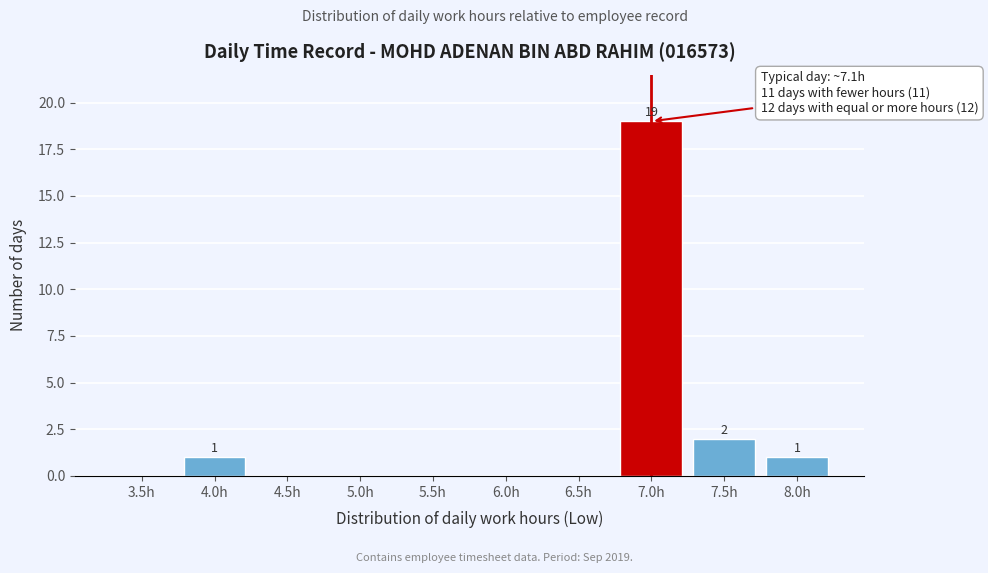

Reading left to right, extract all data points from this chart.

3.5h=0	4.0h=1	4.5h=0	5.0h=0	5.5h=0	6.0h=0	6.5h=0	7.0h=19	7.5h=2	8.0h=1